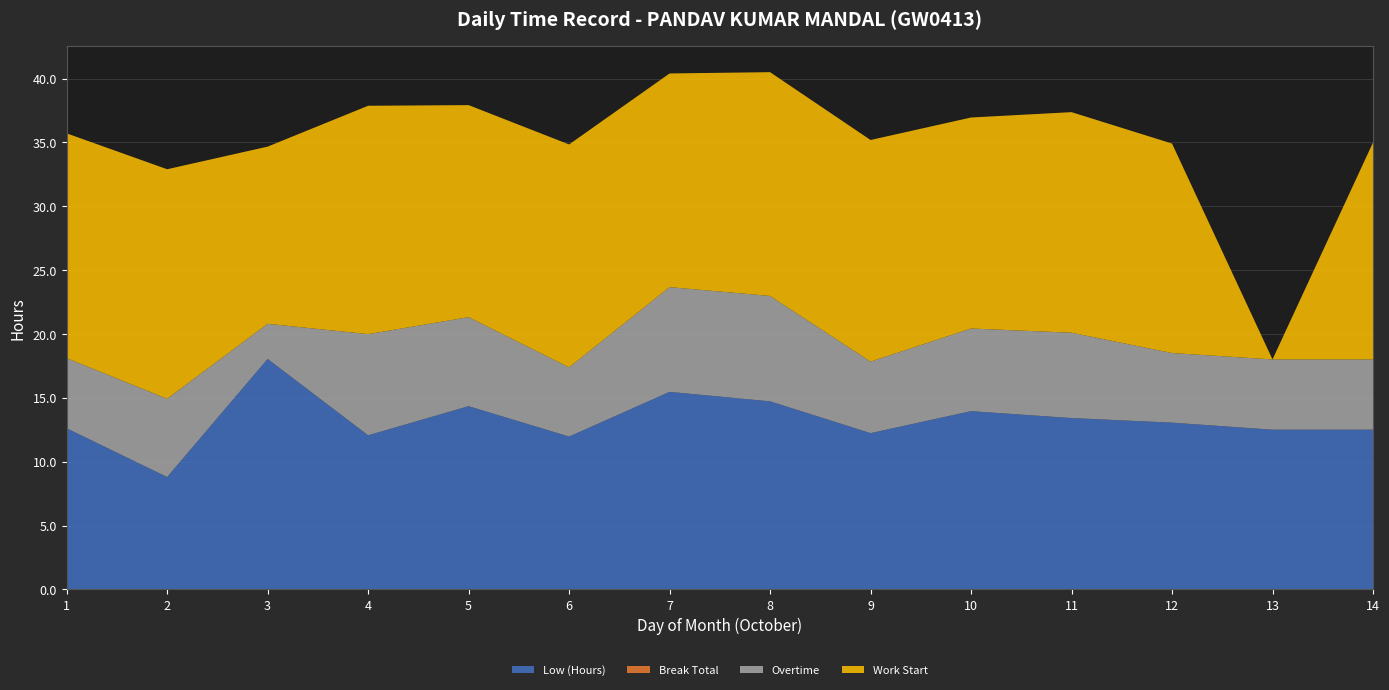

Reading left to right, what are all the values shown in this chart?

Low (Hours): 12.6	8.8	18.1	12.1	14.3	12.0	15.5	14.7	12.2	14.0	13.4	13.1	12.5	12.5
Break Total: 0.0	0.0	0.0	0.0	0.0	0.0	0.0	0.0	0.0	0.0	0.0	0.0	0.0	0.0
Overtime: 5.5	6.1	2.8	7.9	7.0	5.4	8.2	8.2	5.6	6.5	6.7	5.5	5.5	5.5
Work Start: 17.6	18.0	13.9	17.9	16.6	17.4	16.7	17.5	17.4	16.5	17.3	16.4	0.0	17.0